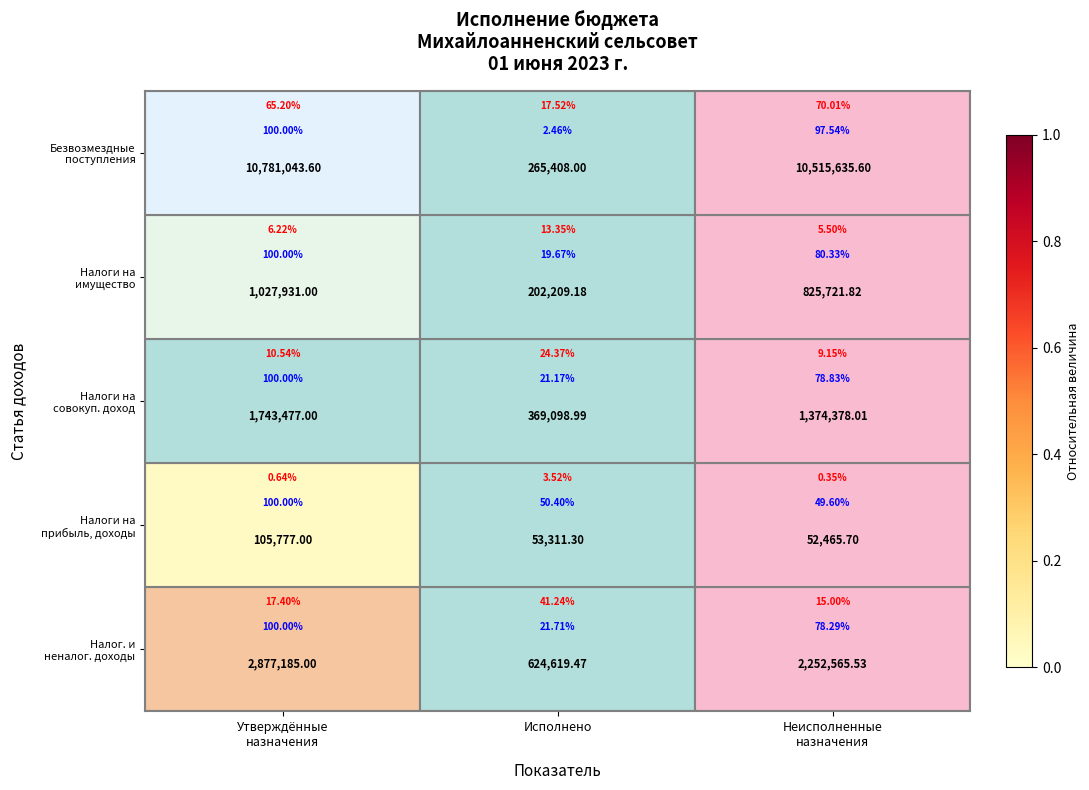

At which label does Налоги на прибыль, доходы reach its minimum?

Неисполненные назначения